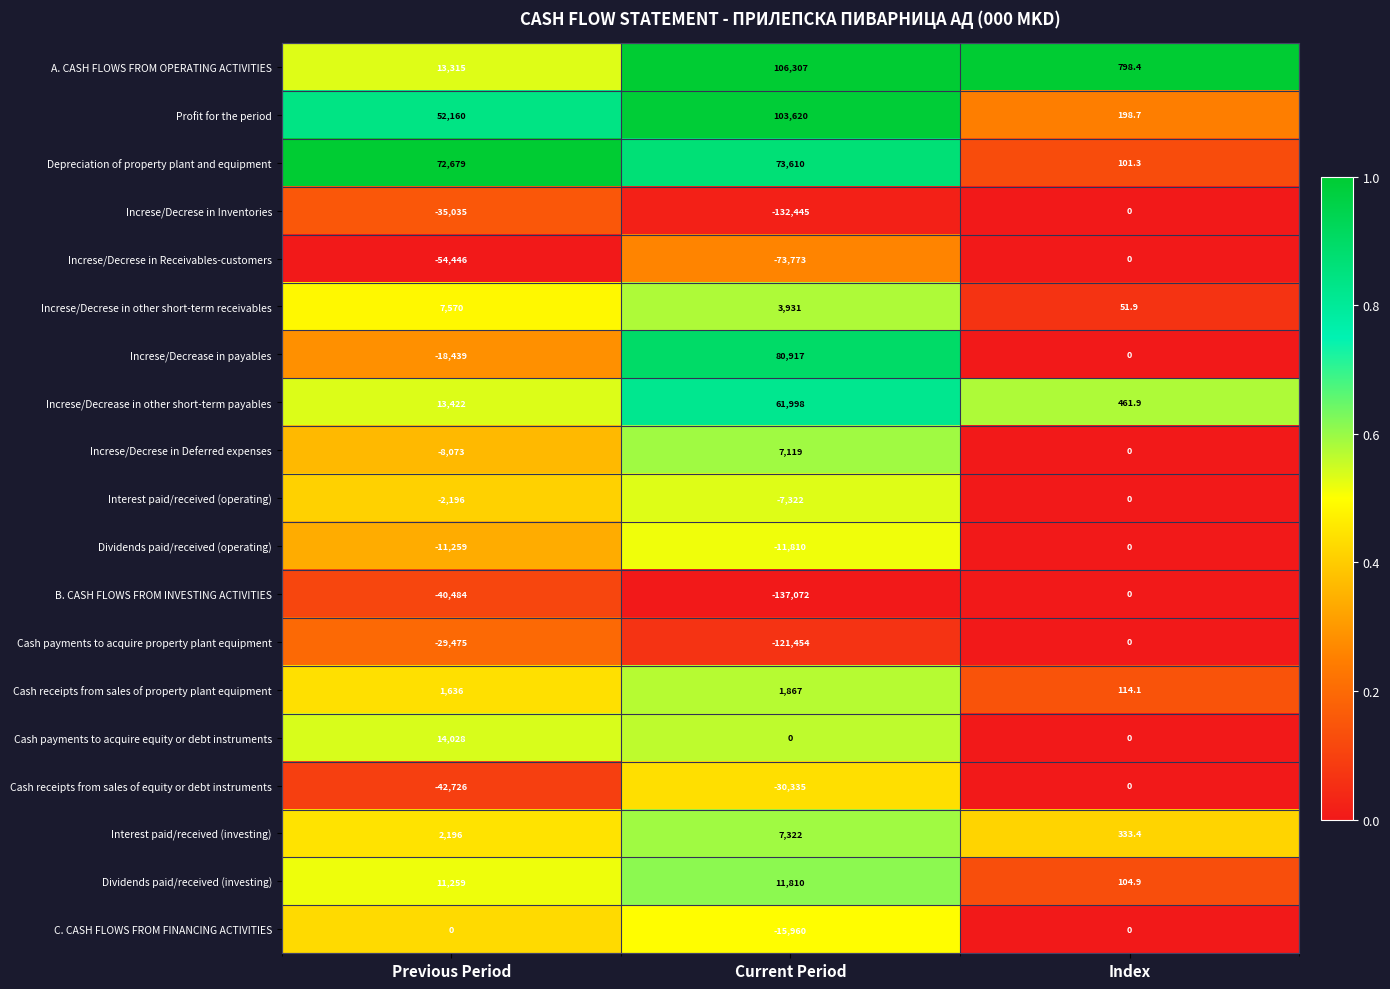

The value of Cash payments to acquire property plant equipment at Index is 80450.7. True or false?

False